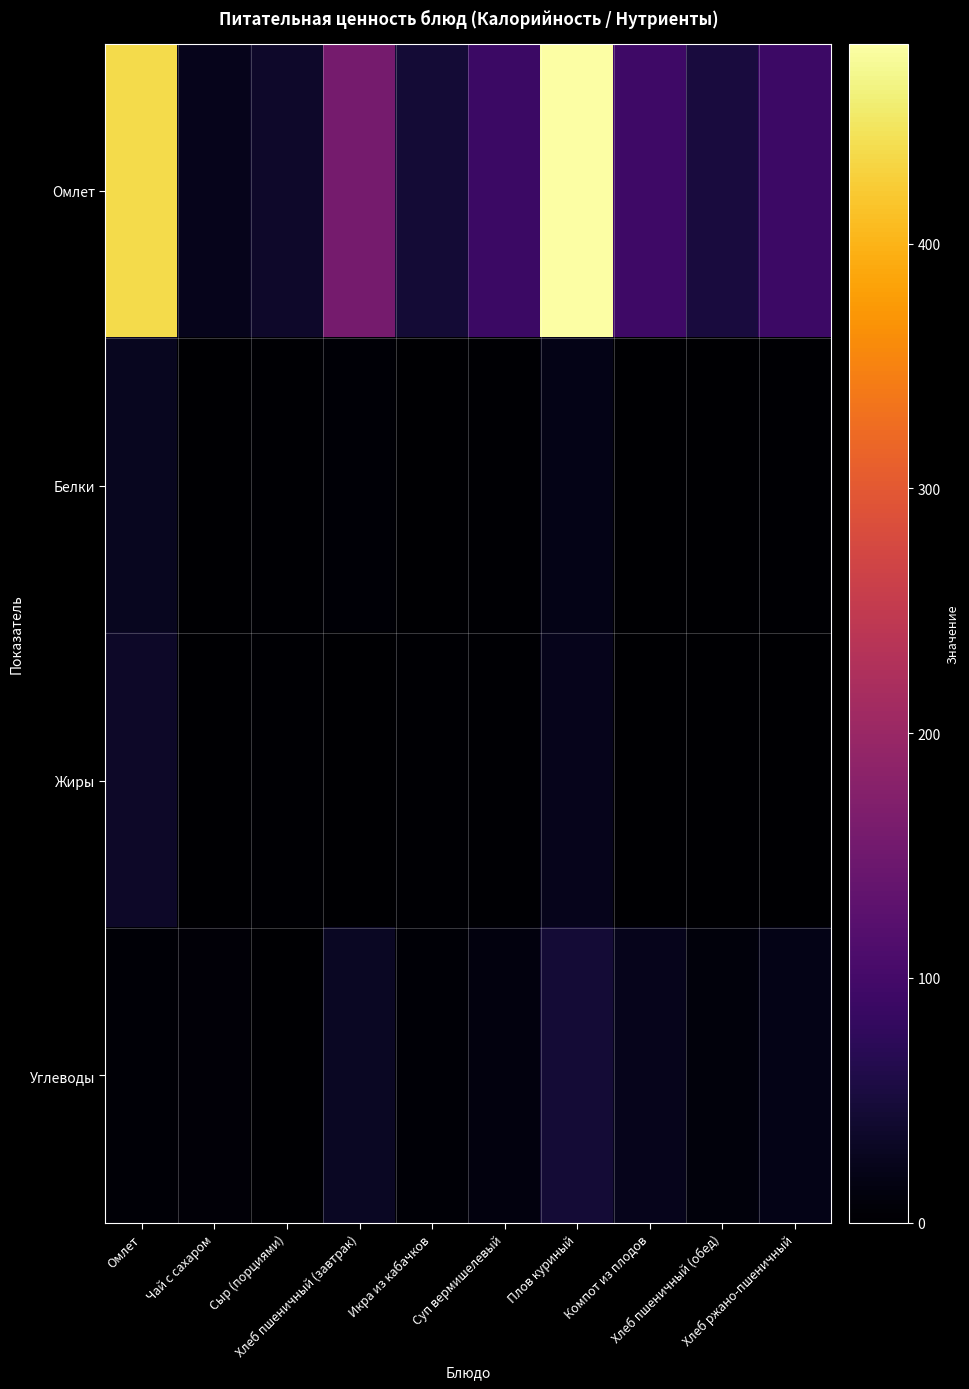

Reading left to right, list all the values displayed in this chart.

Омлет: Омлет=436.9	Чай с сахаром=24.0	Сыр (порциями)=35.8	Хлеб пшеничный (завтрак)=157.0	Икра из кабачков=46.7	Суп вермишелевый=89.9	Плов куриный=481.7	Компот из плодов=93.2	Хлеб пшеничный (обед)=52.3	Хлеб ржано-пшеничный=92.0
Белки: Омлет=27.2	Чай с сахаром=0.0	Сыр (порциями)=2.3	Хлеб пшеничный (завтрак)=4.5	Икра из кабачков=0.7	Суп вермишелевый=2.0	Плов куриный=19.3	Компот из плодов=0.1	Хлеб пшеничный (обед)=1.5	Хлеб ржано-пшеничный=2.2
Жиры: Омлет=34.8	Чай с сахаром=0.0	Сыр (порциями)=3.0	Хлеб пшеничный (завтрак)=1.7	Икра из кабачков=2.8	Суп вермишелевый=3.5	Плов куриный=24.1	Компот из плодов=0.1	Хлеб пшеничный (обед)=0.6	Хлеб ржано-пшеничный=0.4
Углеводы: Омлет=3.8	Чай с сахаром=6.0	Сыр (порциями)=0.0	Хлеб пшеничный (завтрак)=30.8	Икра из кабачков=4.6	Суп вермишелевый=12.5	Плов куриный=46.9	Компот из плодов=22.9	Хлеб пшеничный (обед)=10.3	Хлеб ржано-пшеничный=19.8